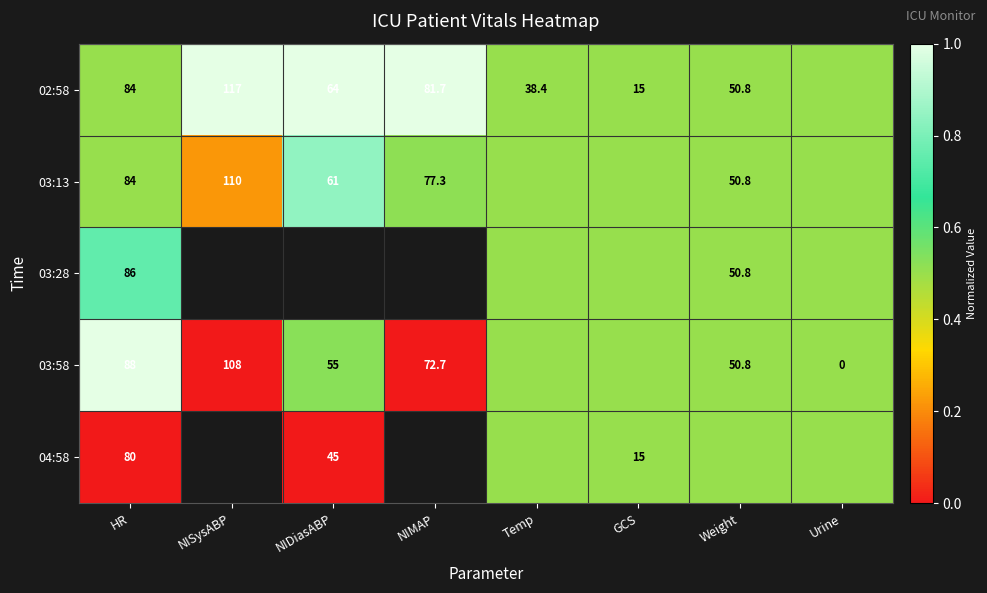

Is it true that 03:13 equals 110.0 at NISysABP?

True